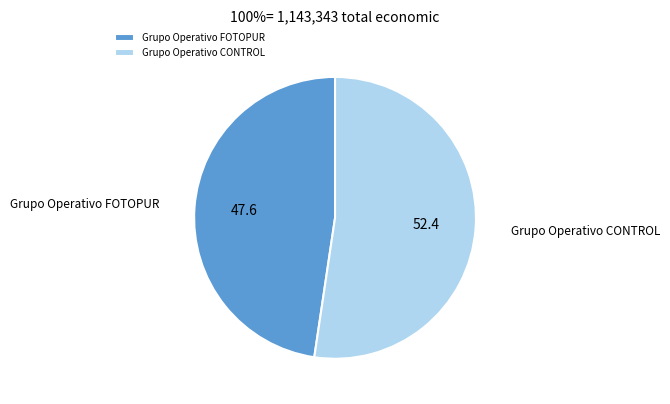

Is there any slice that represents more than half of the pie?

Yes